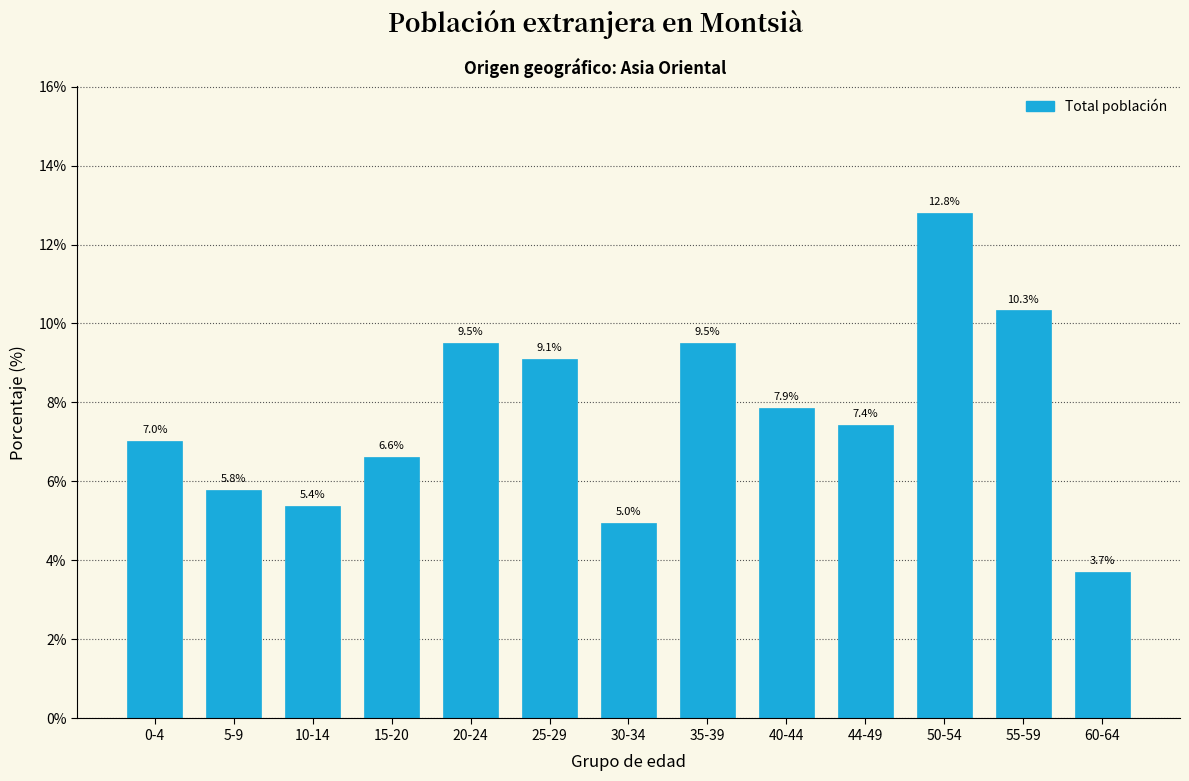

Reading left to right, list all the values displayed in this chart.

7.0	5.8	5.4	6.6	9.5	9.1	5.0	9.5	7.9	7.4	12.8	10.3	3.7